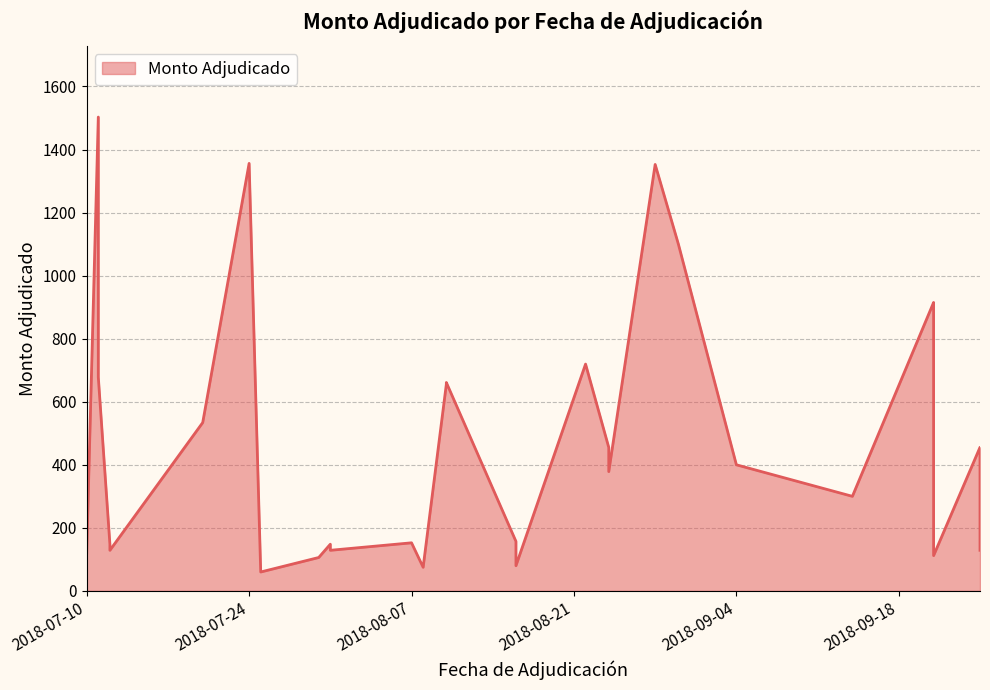

What is the difference between the second highest and second lowest values?

1281.0